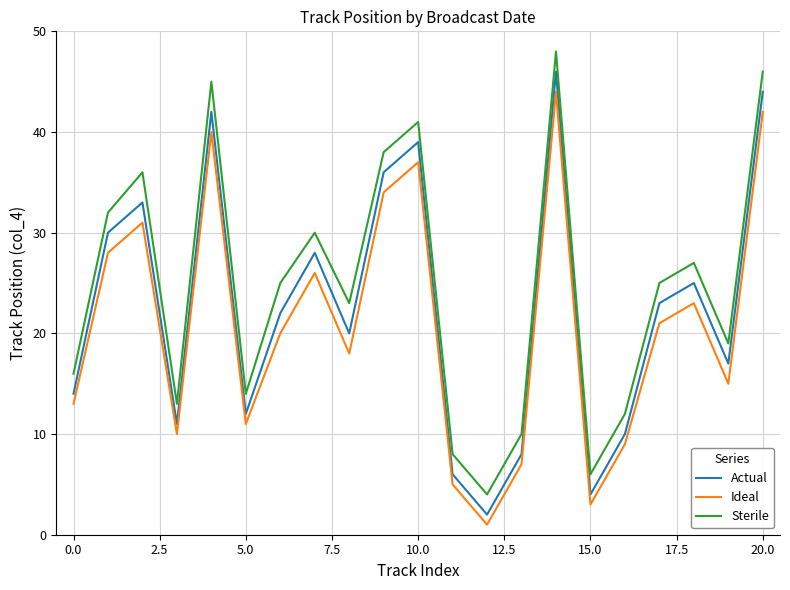

Which series has the largest total across all categories?

Sterile